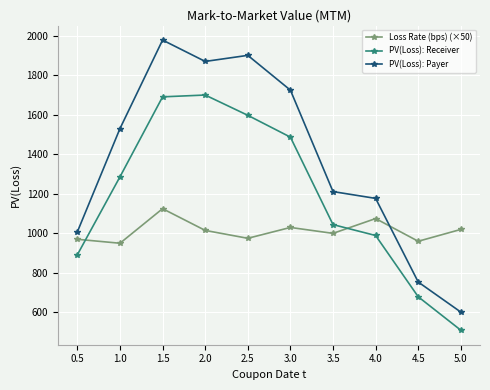

Rank the series by their average value, from highest to lowest.

PV(Loss): Payer, PV(Loss): Receiver, Loss Rate (bps) (×50)